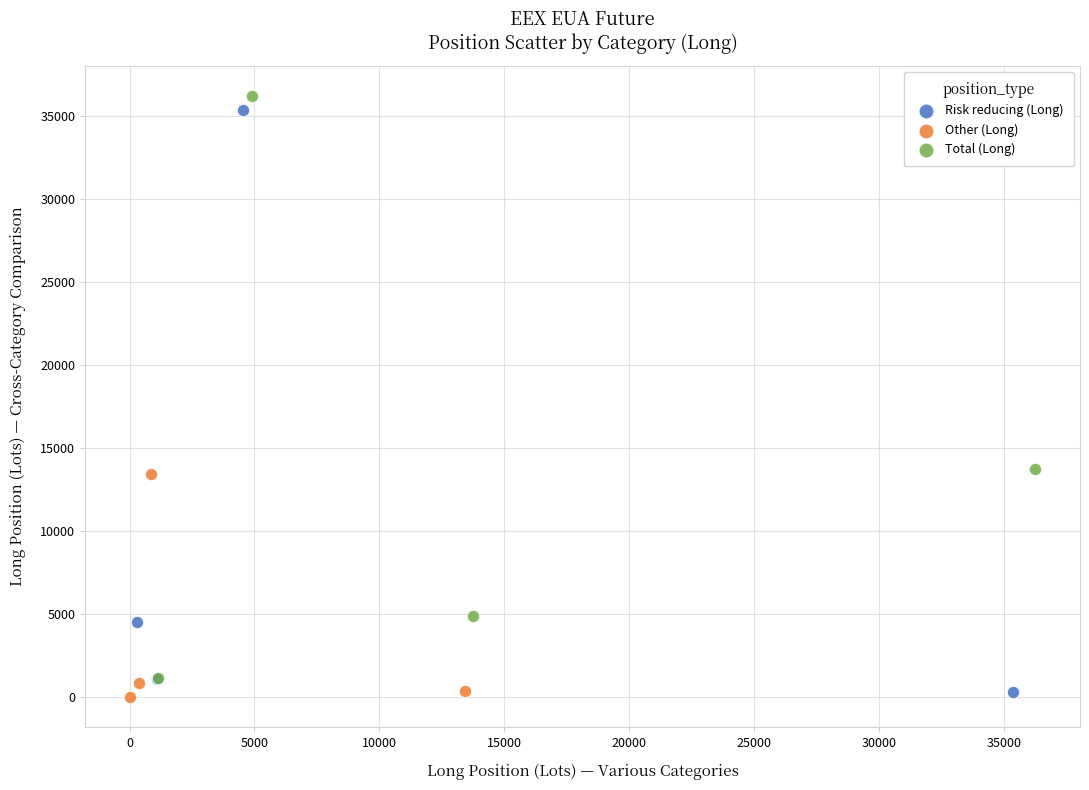

What are all the series names shown in the legend?

Risk reducing (Long), Other (Long), Total (Long)